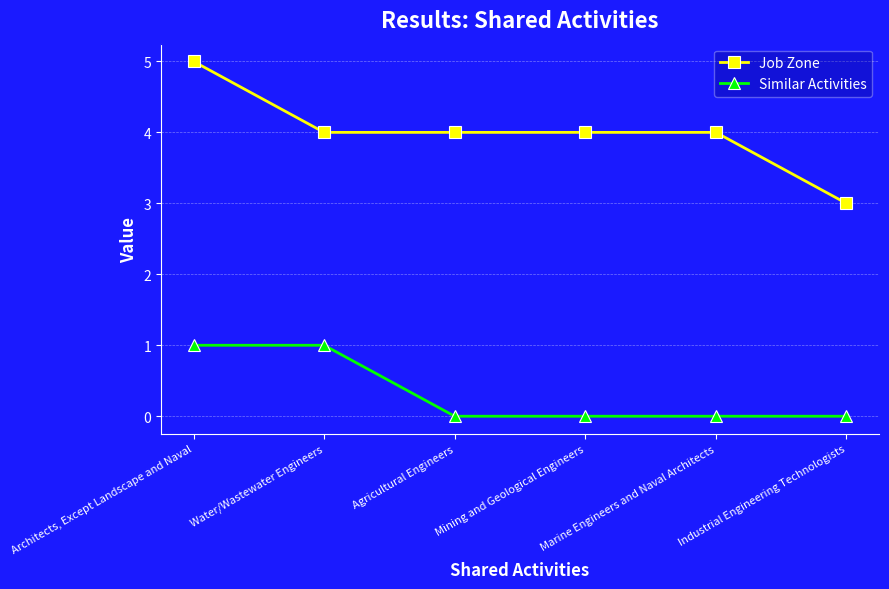

True or false: Job Zone has a value of 6 at Agricultural Engineers.

False